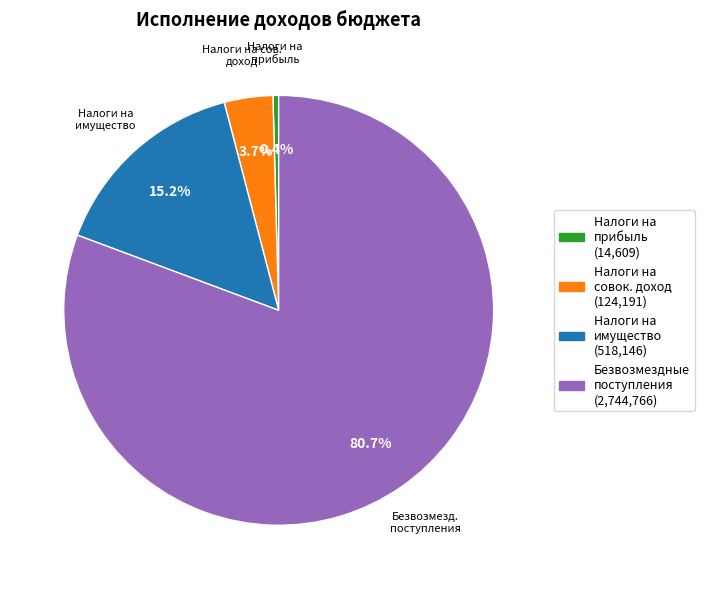

Is there a majority slice in this chart?

Yes